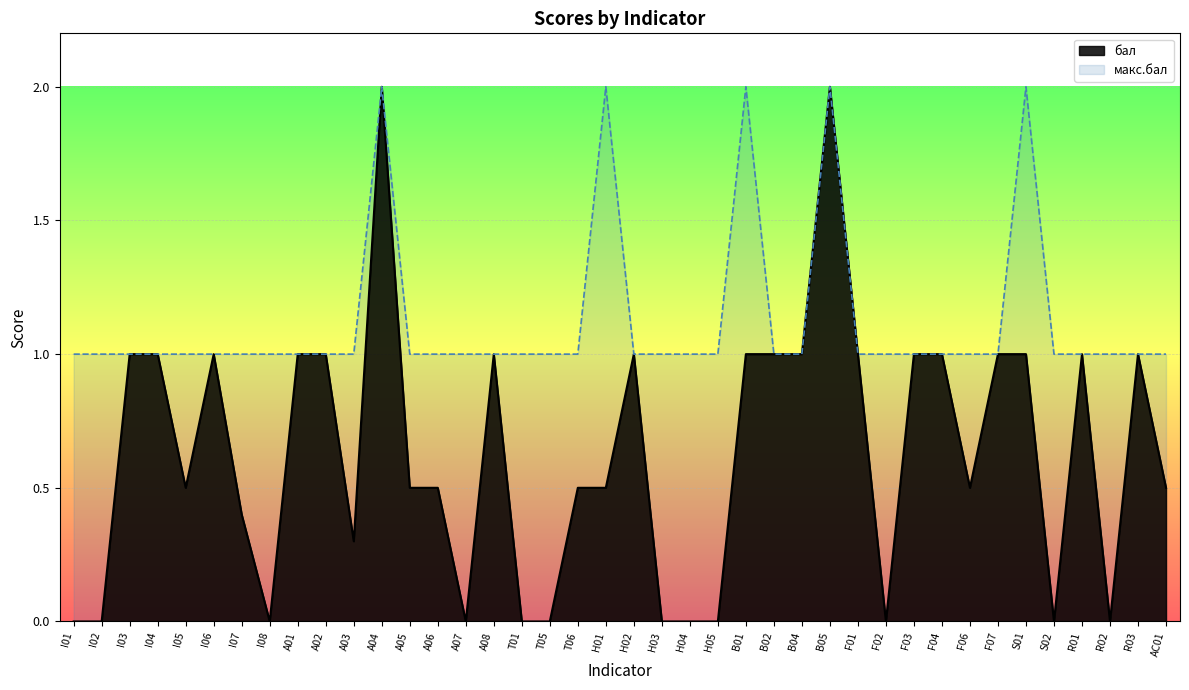

How many points are higher than both their immediate neighbors (excluding endpoints)?

7